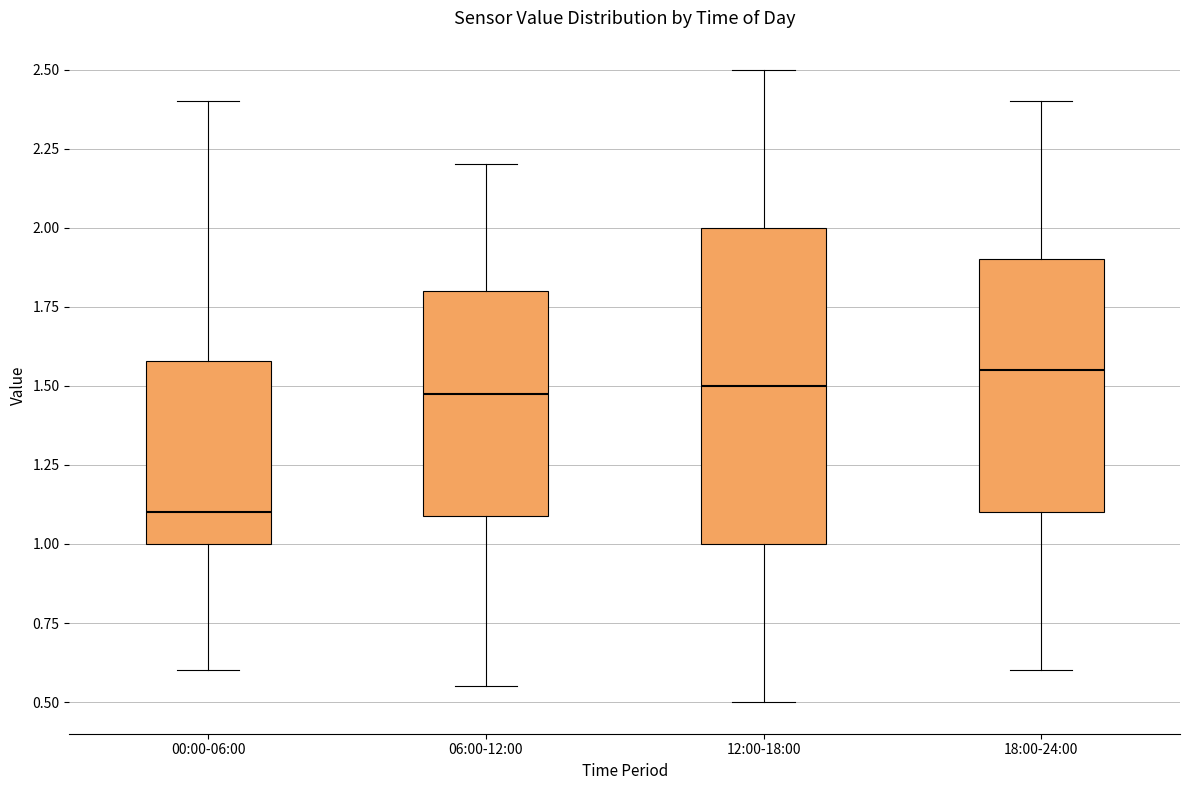

Reading left to right, read every box against the y-axis: the position of its median line, the range the box covers, and the ends of its whiskers. The values are not printed on the chart, so give them approximately, as read against the axis.

00:00-06:00: median 1.10, box 1.00 to 1.60, whiskers 0.60 to 2.40
06:00-12:00: median 1.50, box 1.10 to 1.80, whiskers 0.55 to 2.20
12:00-18:00: median 1.50, box 1.00 to 2.00, whiskers 0.50 to 2.50
18:00-24:00: median 1.55, box 1.10 to 1.90, whiskers 0.60 to 2.40